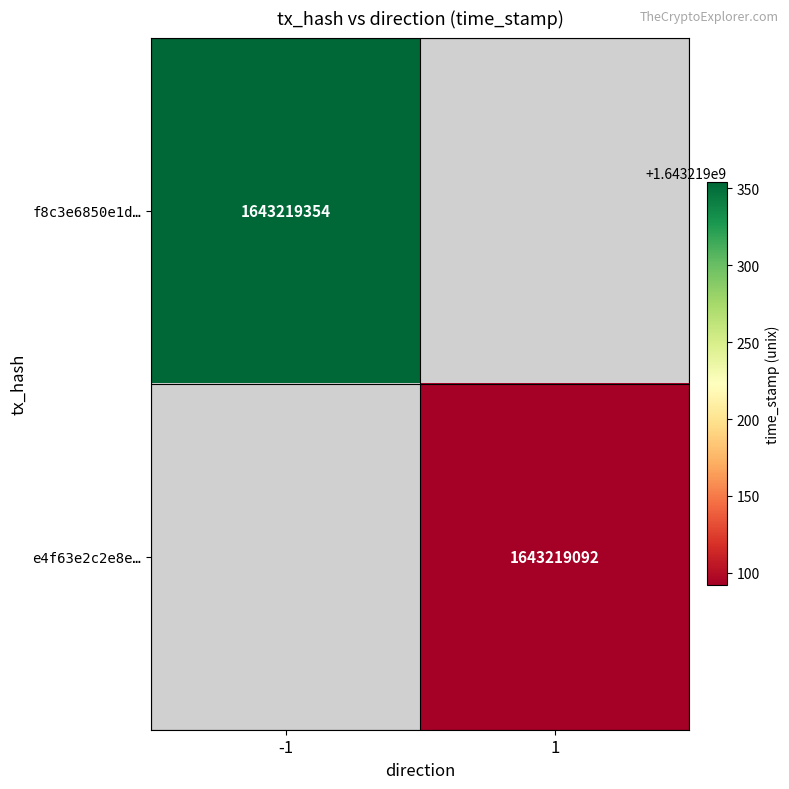

Count the number of categories in the chart.

2